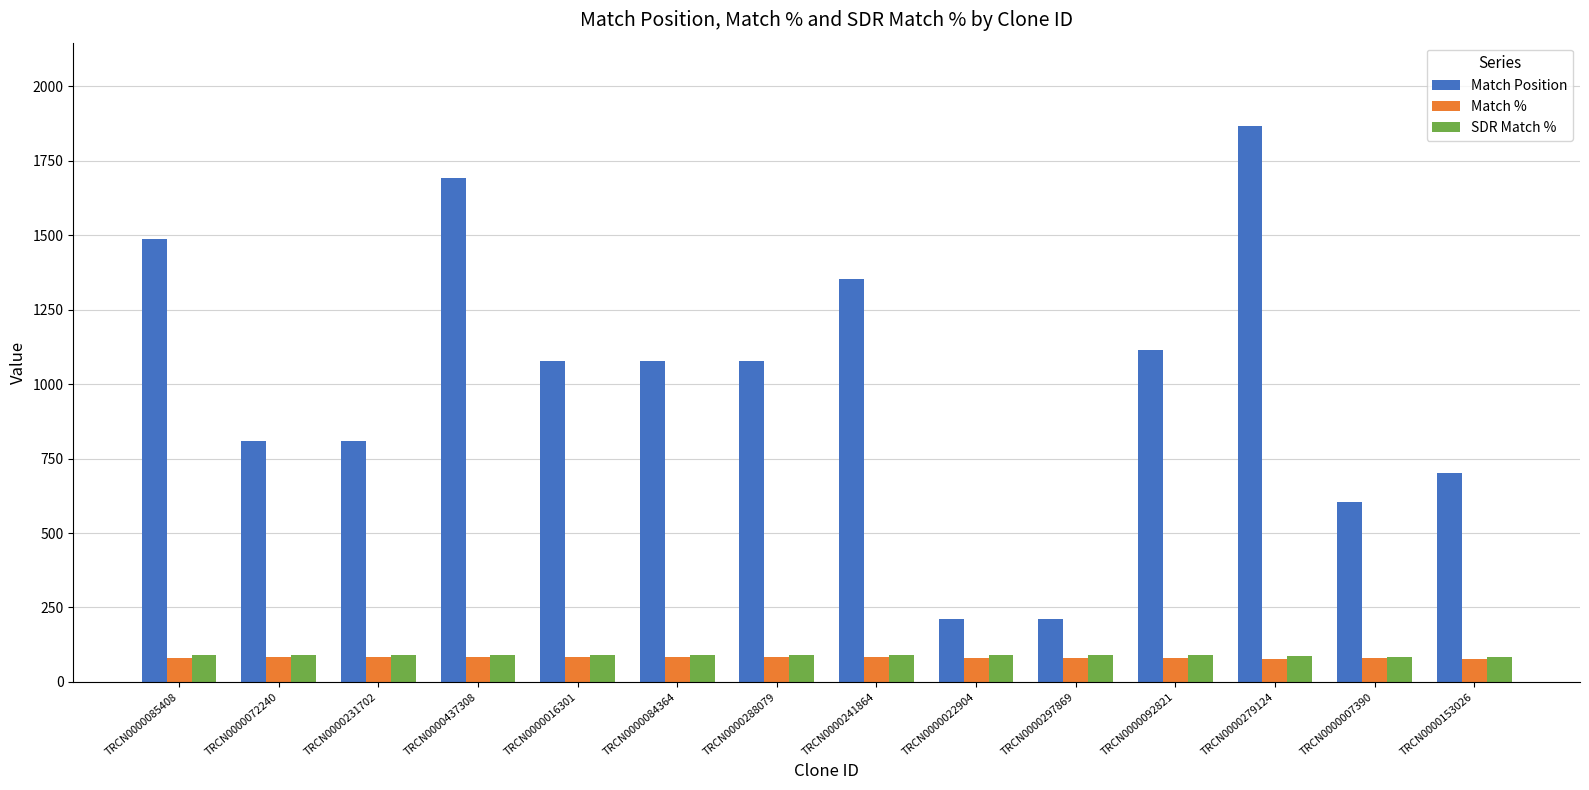

What is the spread (max minus min) of values at TRCN0000241864?

1268